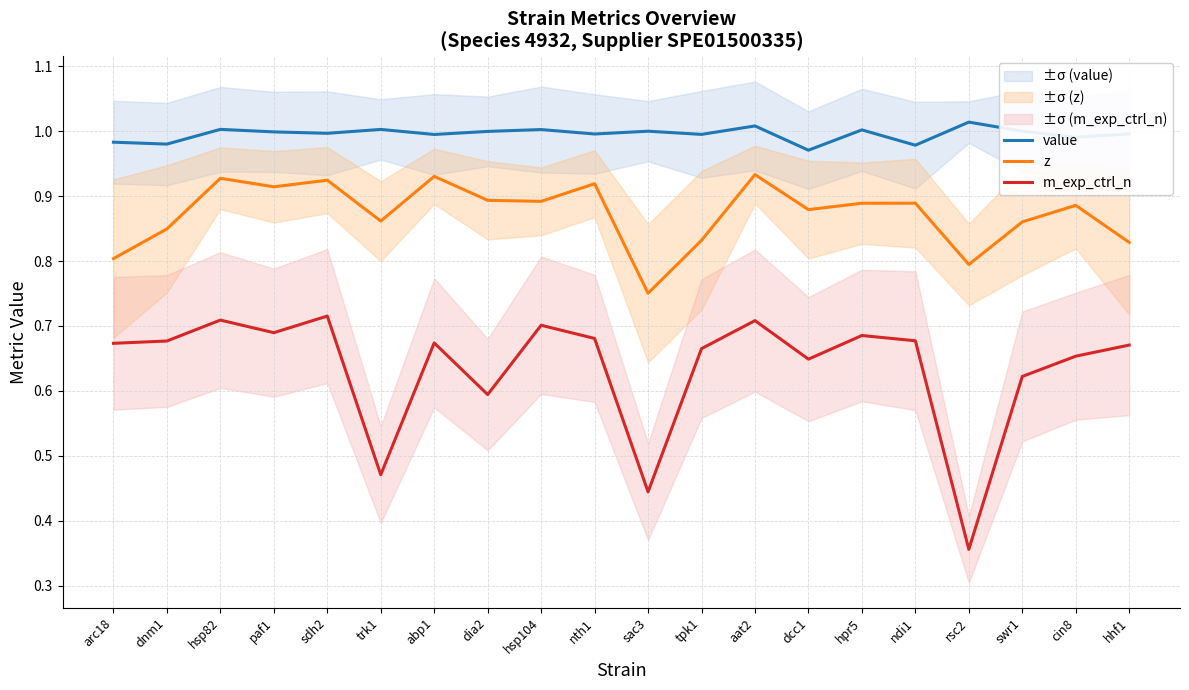

Which has a higher value, cin8 or hsp104?

hsp104